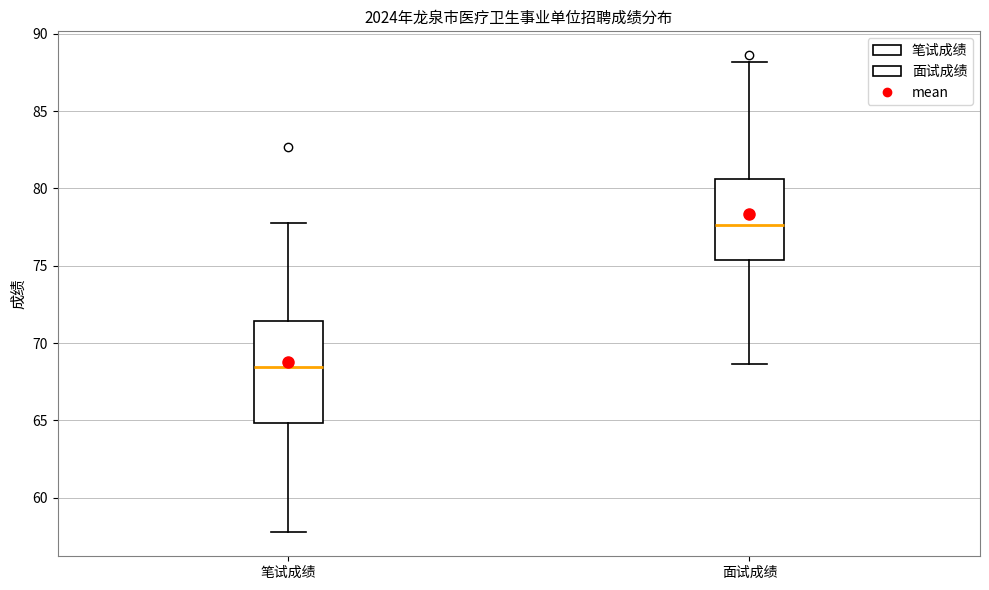

Reading left to right, read every box against the y-axis: the position of its median line, the range the box covers, and the ends of its whiskers. The values are not printed on the chart, so give them approximately, as read against the axis.

笔试成绩: median 68.5, box 65.0 to 71.5, whiskers 58.0 to 78.0
面试成绩: median 77.5, box 75.5 to 80.5, whiskers 68.5 to 88.0